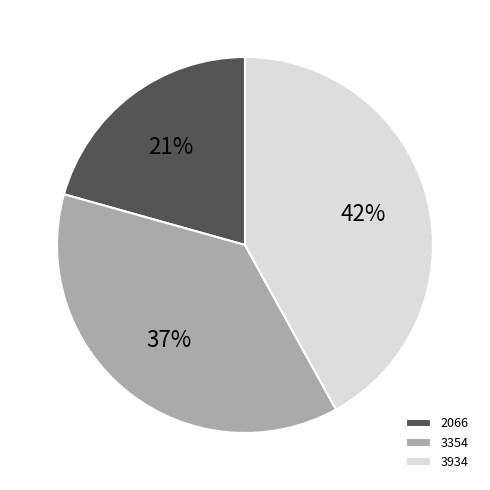

What is the smallest slice in the pie chart?

2066